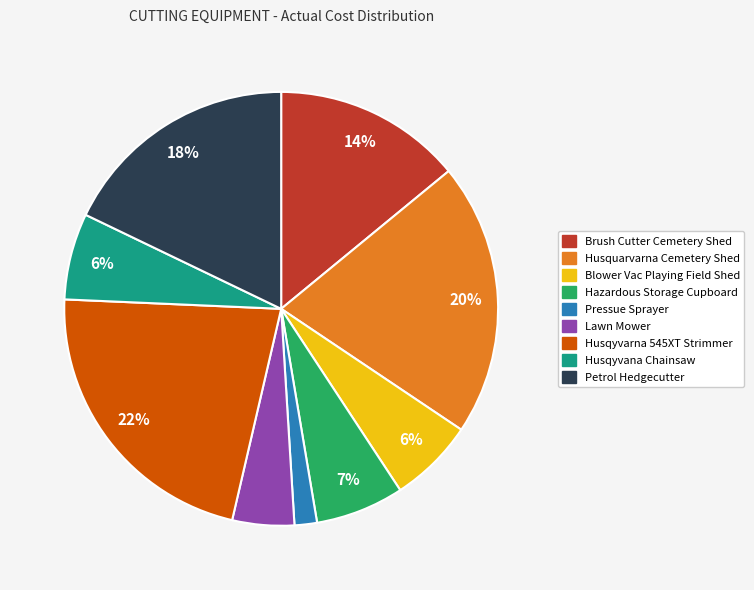

To the nearest percent, what is the difference between the largest and smallest slice percentages?

20%